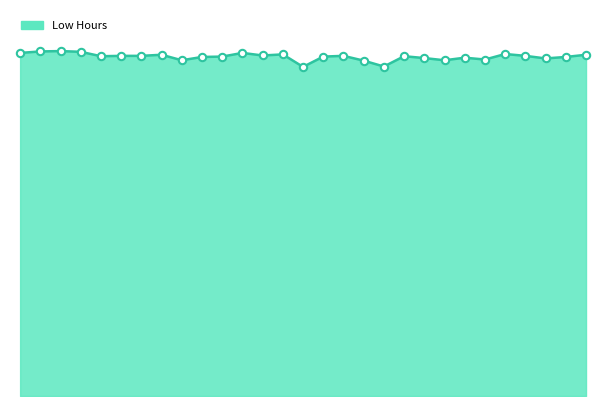

Is this an area chart (filled region under the line)?

Yes